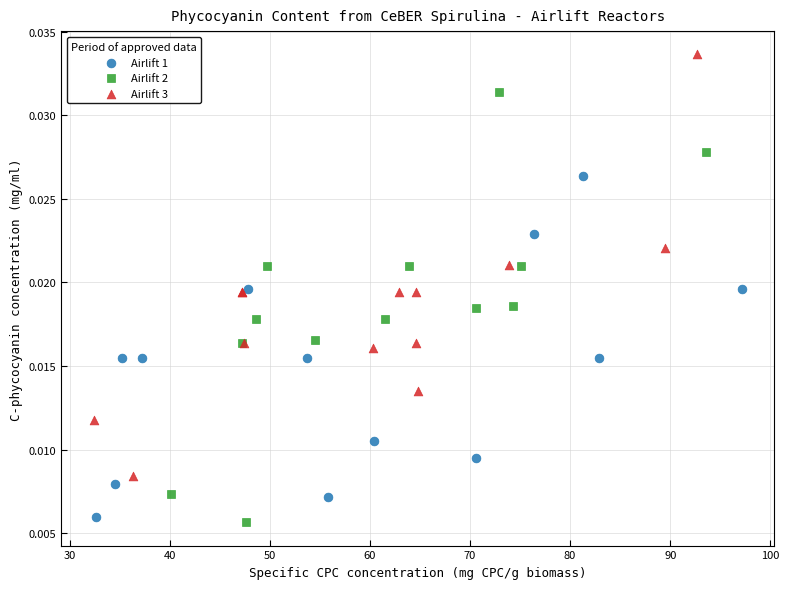

Which series reaches the maximum Y coordinate?

Airlift 3